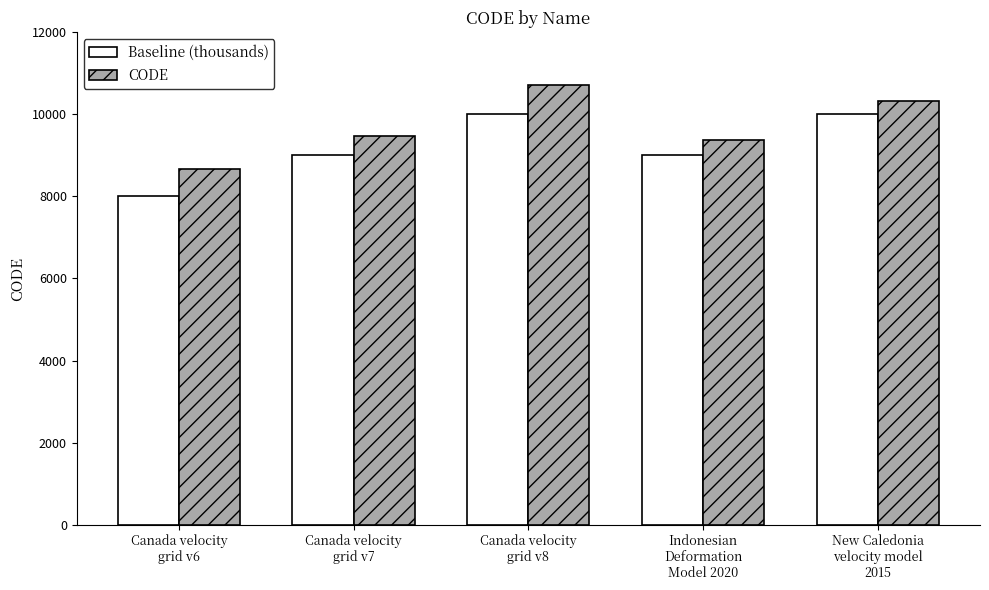

What is the difference between the maximum and minimum values in the CODE series?

2031